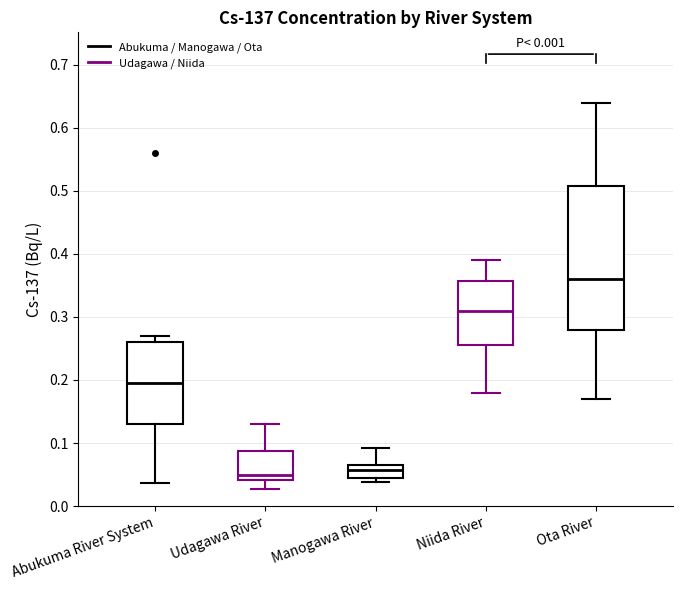

Where is the upper edge of the box for Niida River on the y-axis? The values are not printed on the chart, so give them approximately, as read against the axis.

0.36